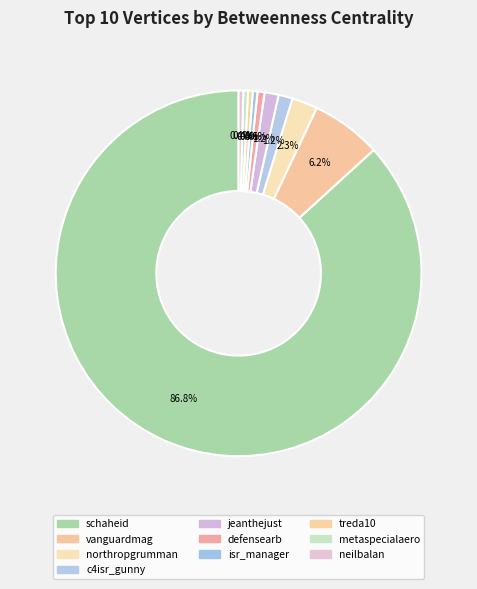

To the nearest percent, what is the average slice percentage?

10%